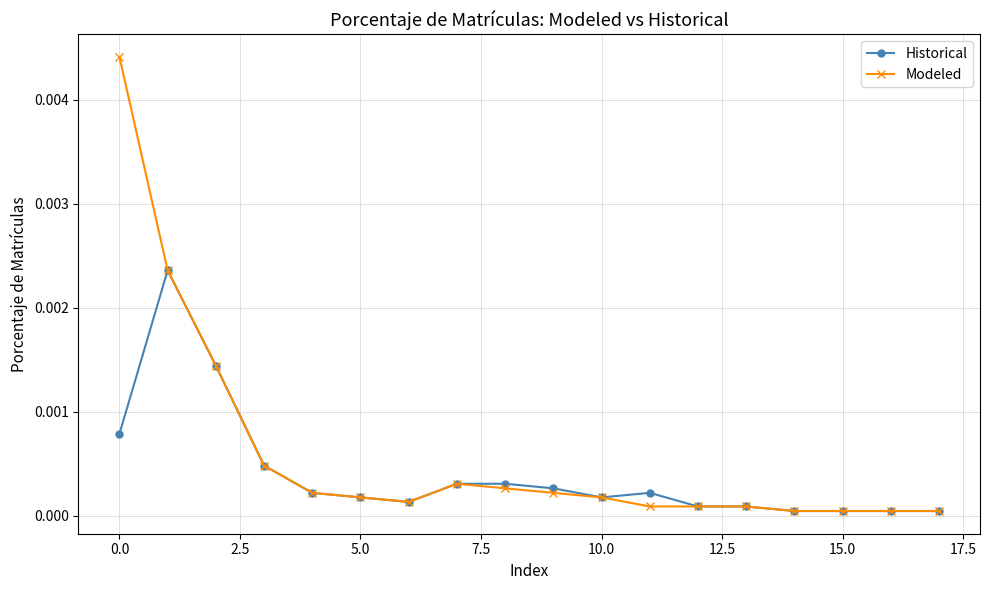

Which series has the largest range (max minus min)?

Modeled